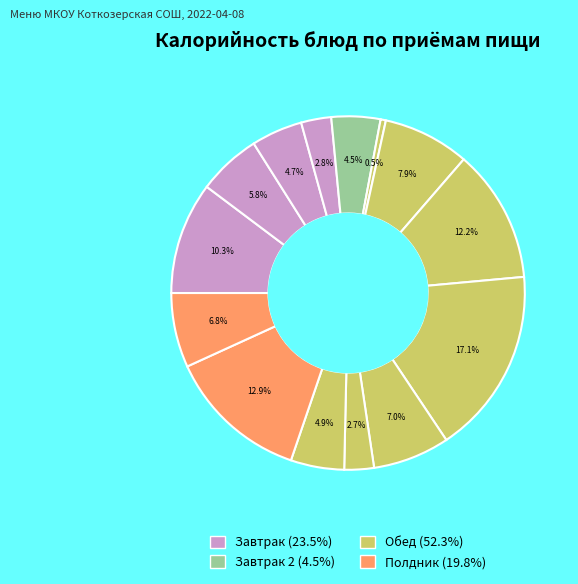

How many slices are in this pie chart?

14